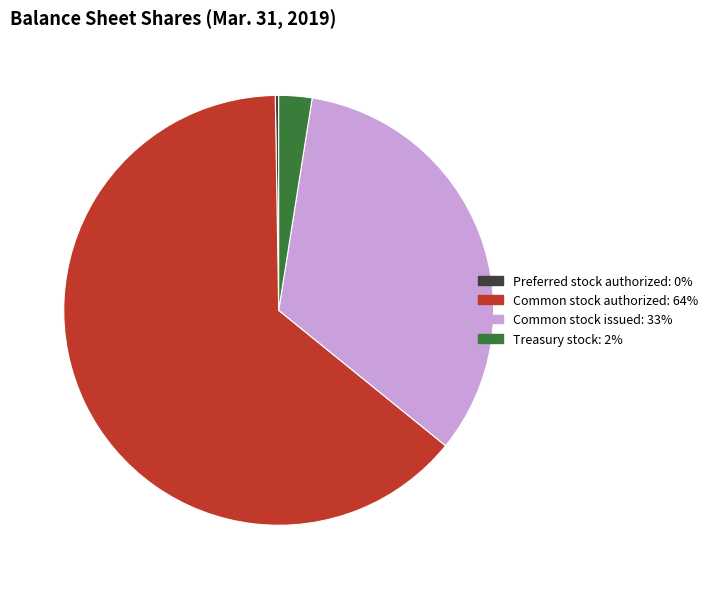

Does any single category account for the majority?

Yes